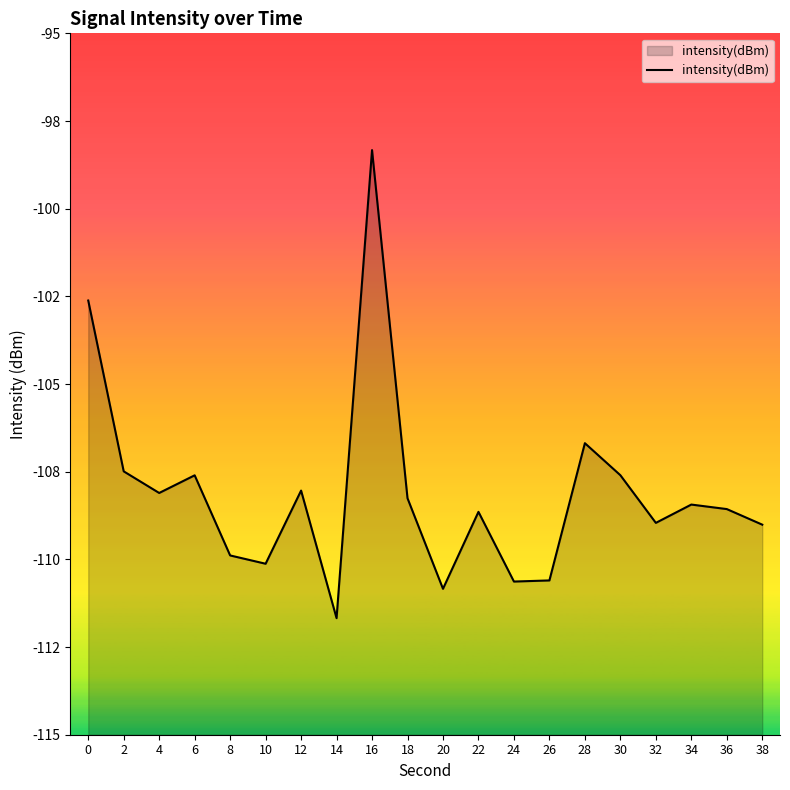

The value at 18 is -108.3. True or false?

True